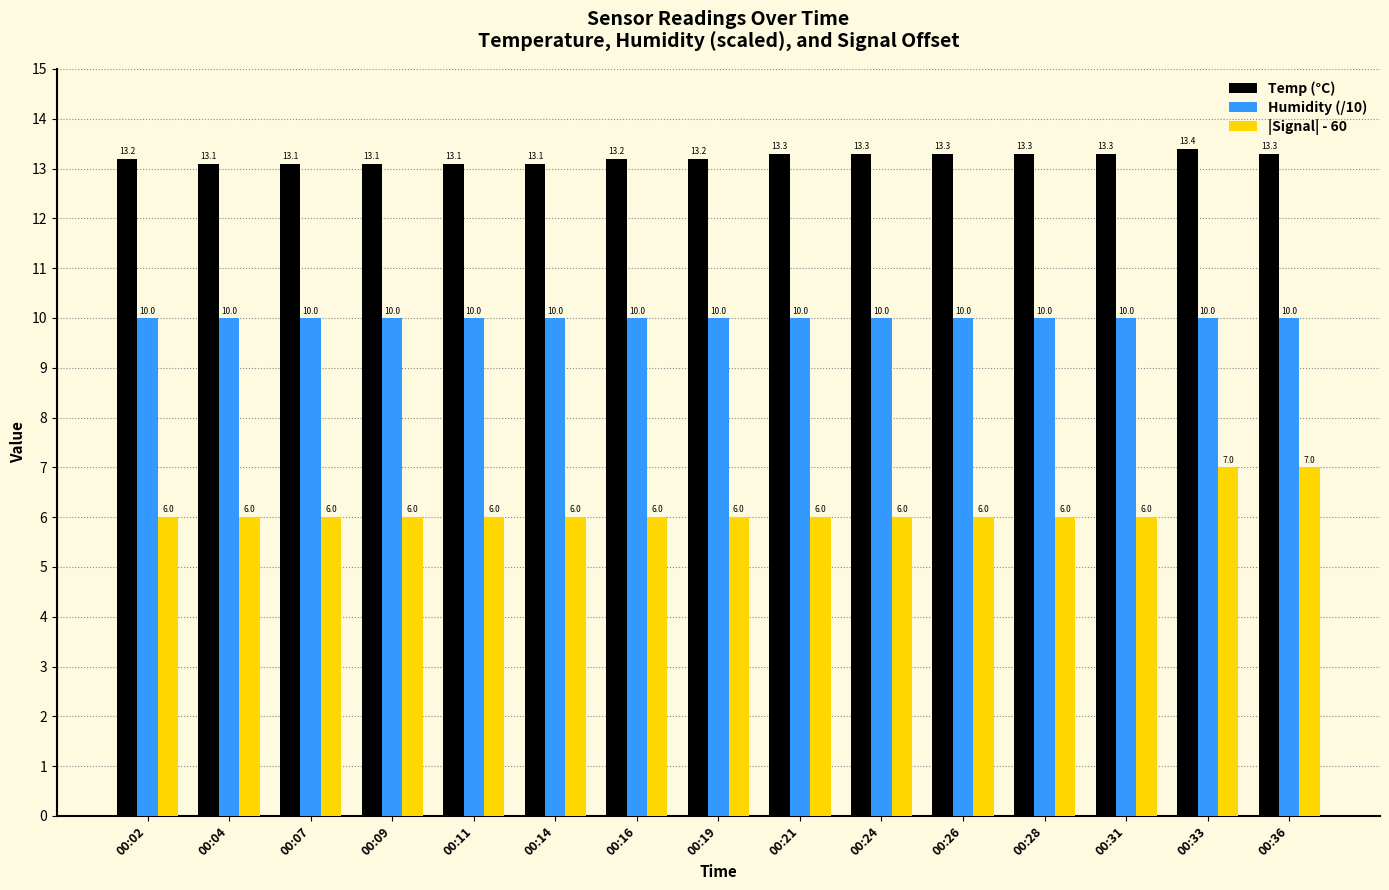

What is the sum of all |Signal| - 60 values?

92.0